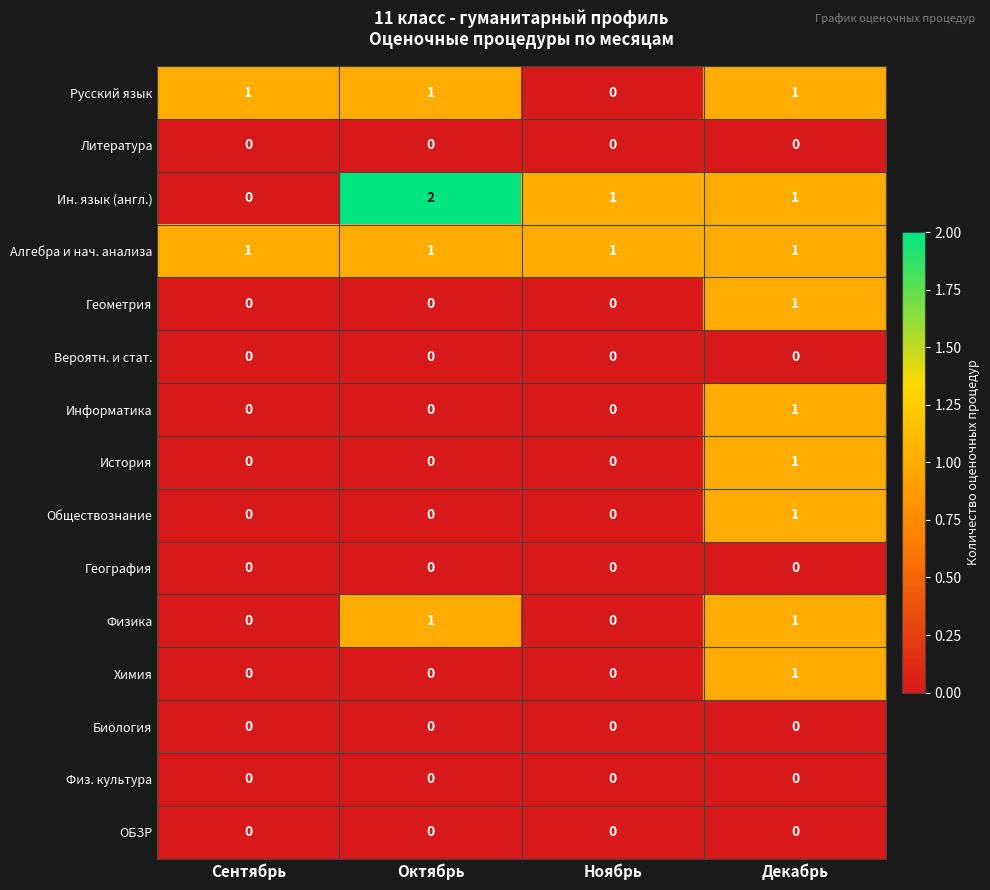

Is the value of Алгебра и нач. анализа at Октябрь greater than the value of Физика at Ноябрь?

Yes